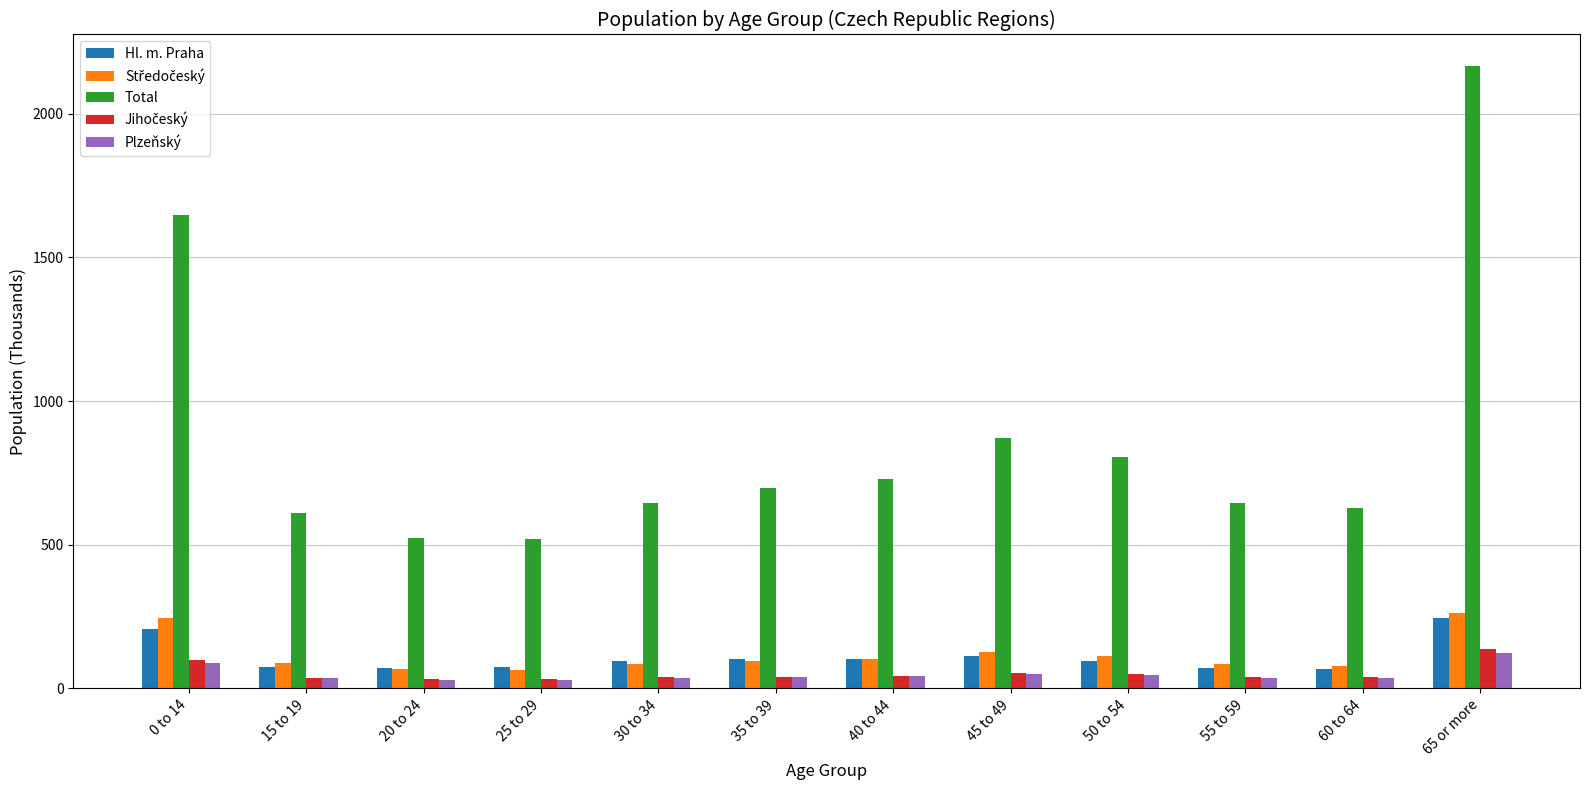

At which category is the sum across all series the highest?

65 or more